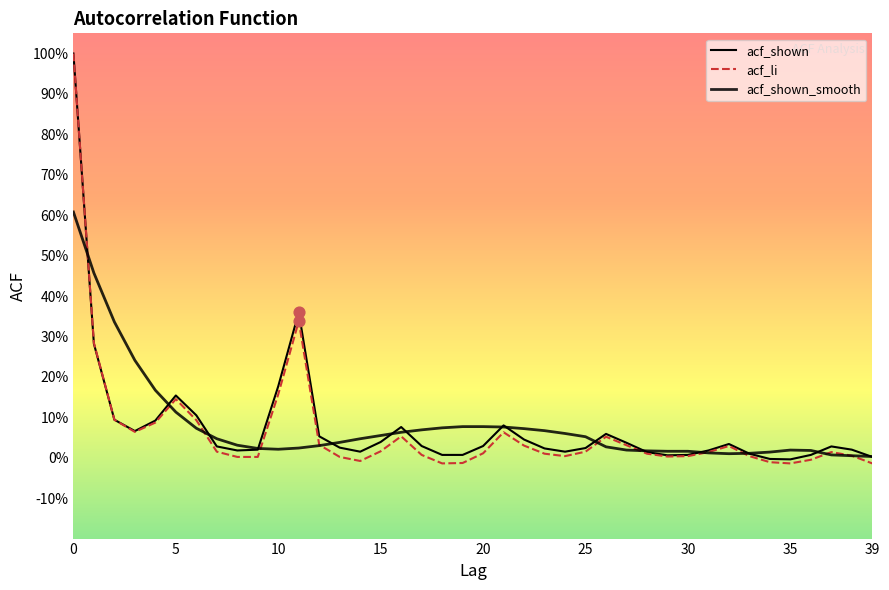

Does the chart have visible grid lines?

No